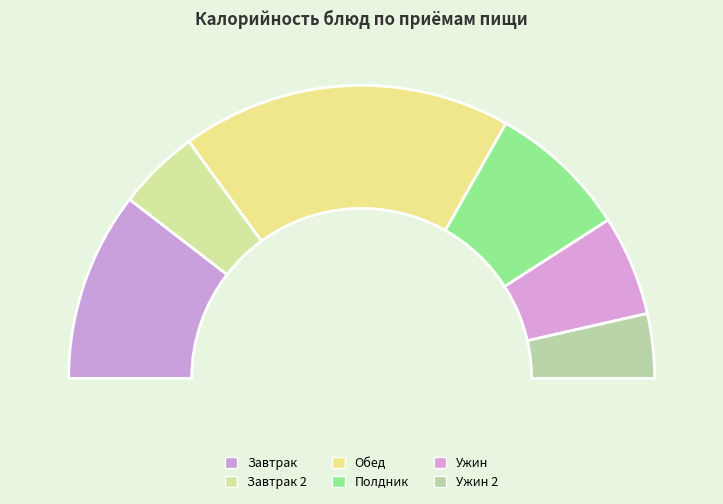

How many segments does this pie chart have?

6